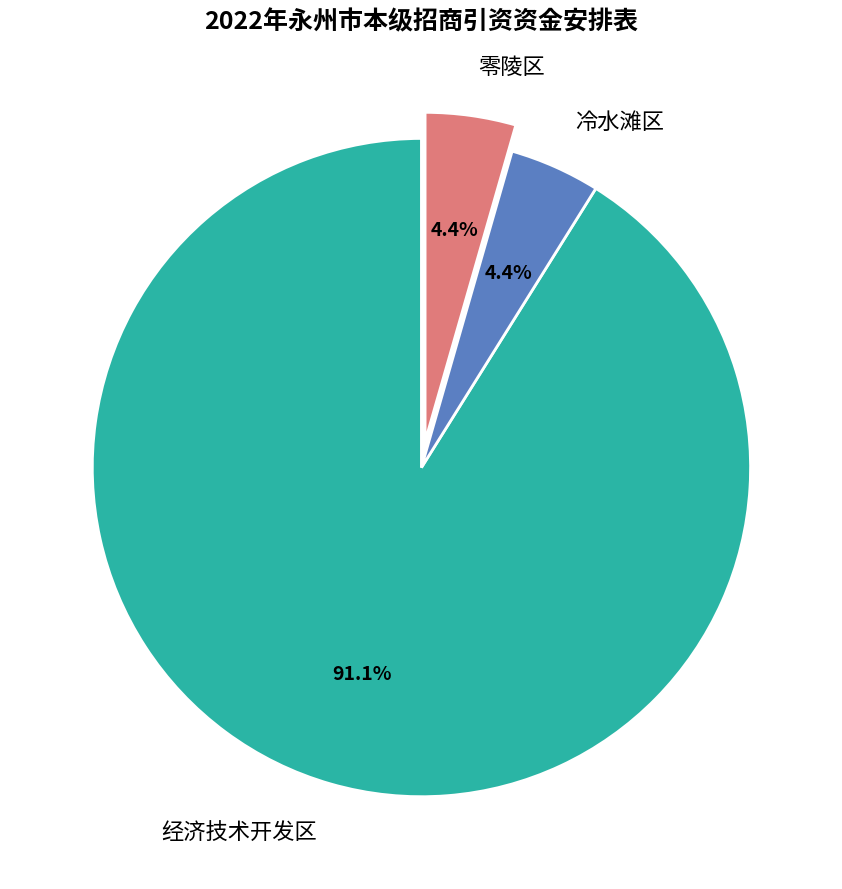

Which category has the biggest portion of the pie?

经济技术开发区